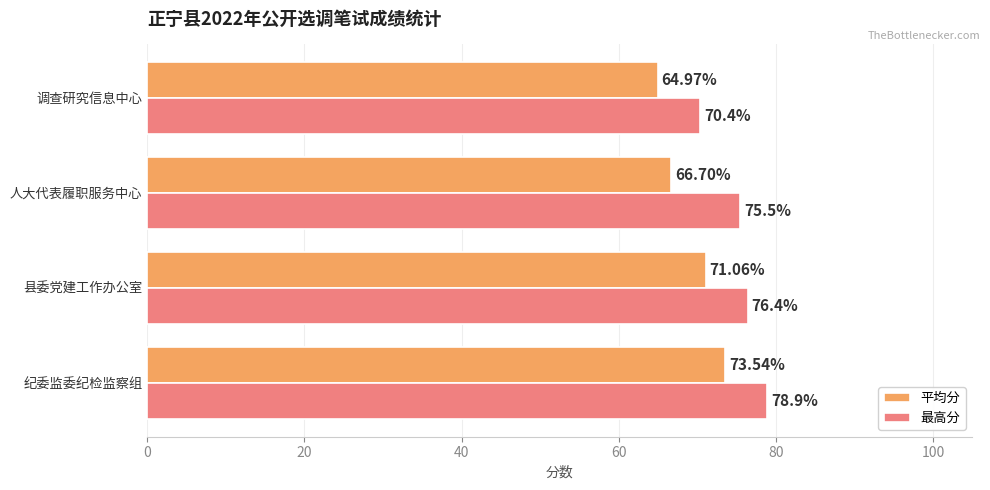

What are all the series names shown in the legend?

平均分, 最高分